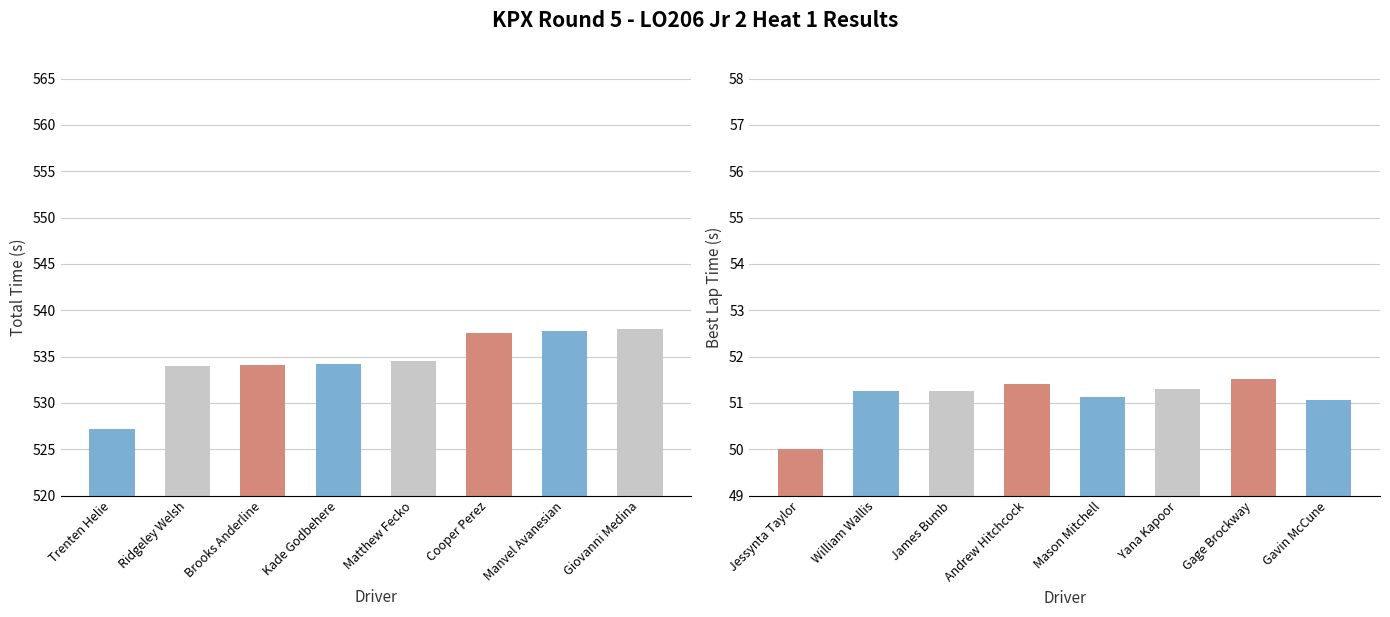

How many groups of bars are there?

16